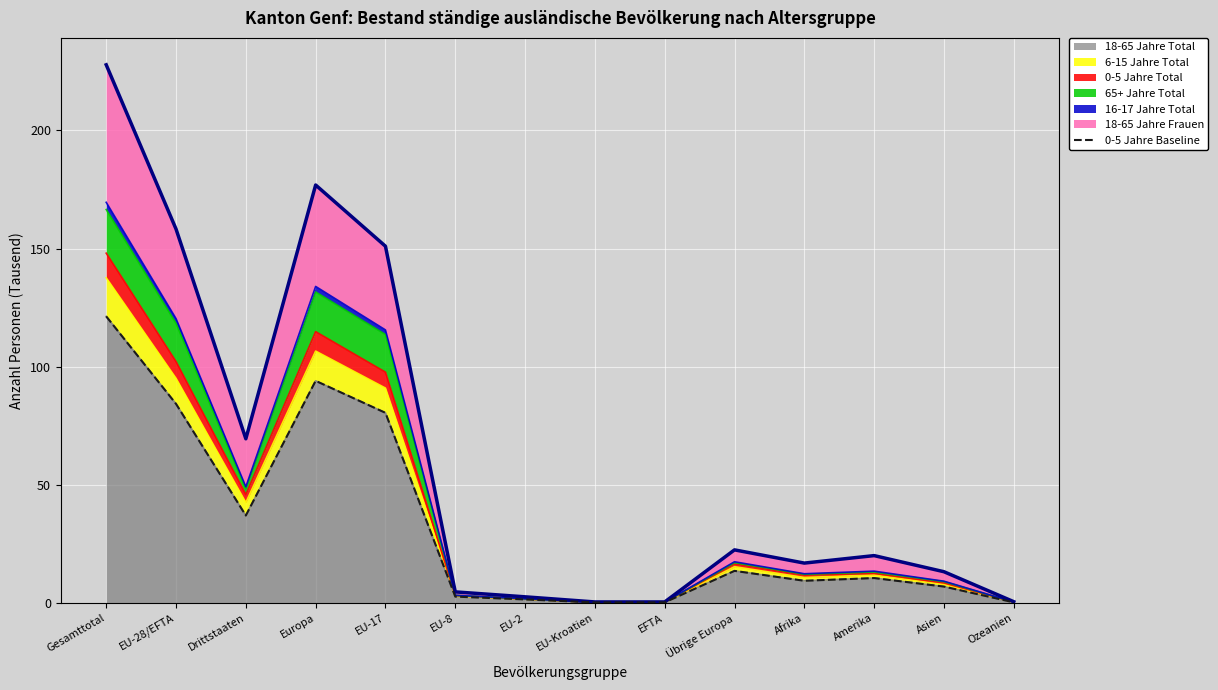

Does the chart display data point markers on the line(s)?

No